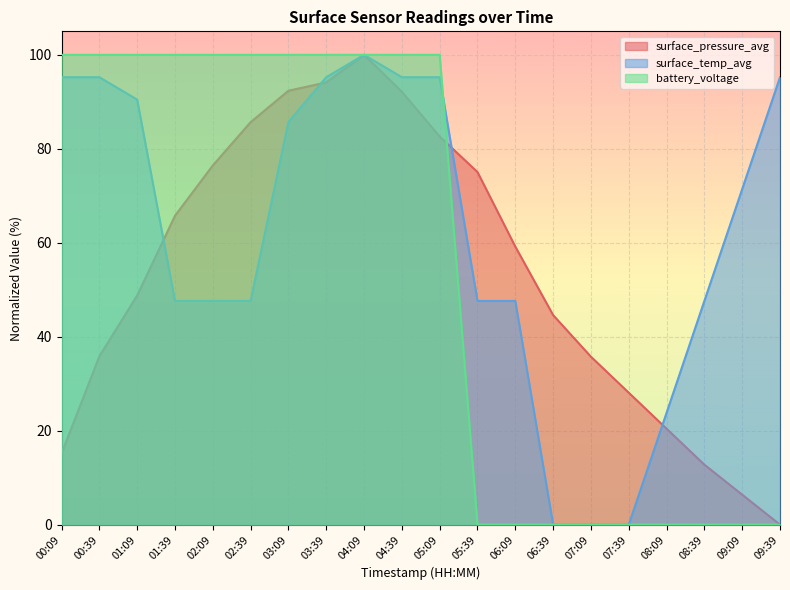

What are all the series names shown in the legend?

surface_pressure_avg, surface_temp_avg, battery_voltage